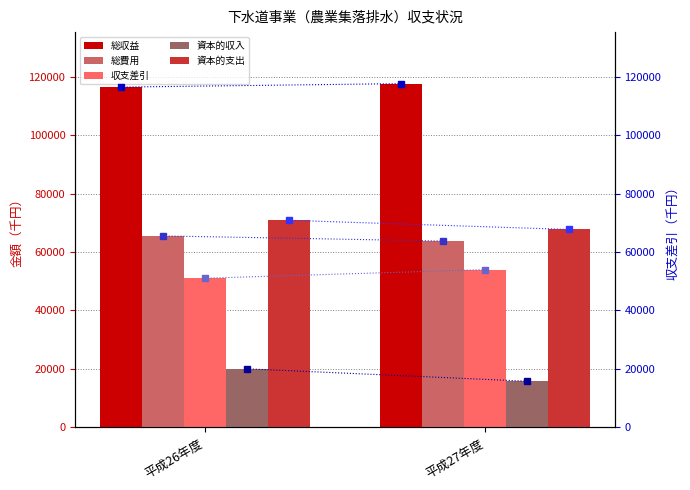

Reading left to right, transcribe all the data shown in this chart.

総収益: 116539	117734
総費用: 65524	63763
収支差引: 51015	53971
資本的収入: 19962	15701
資本的支出: 70877	67728